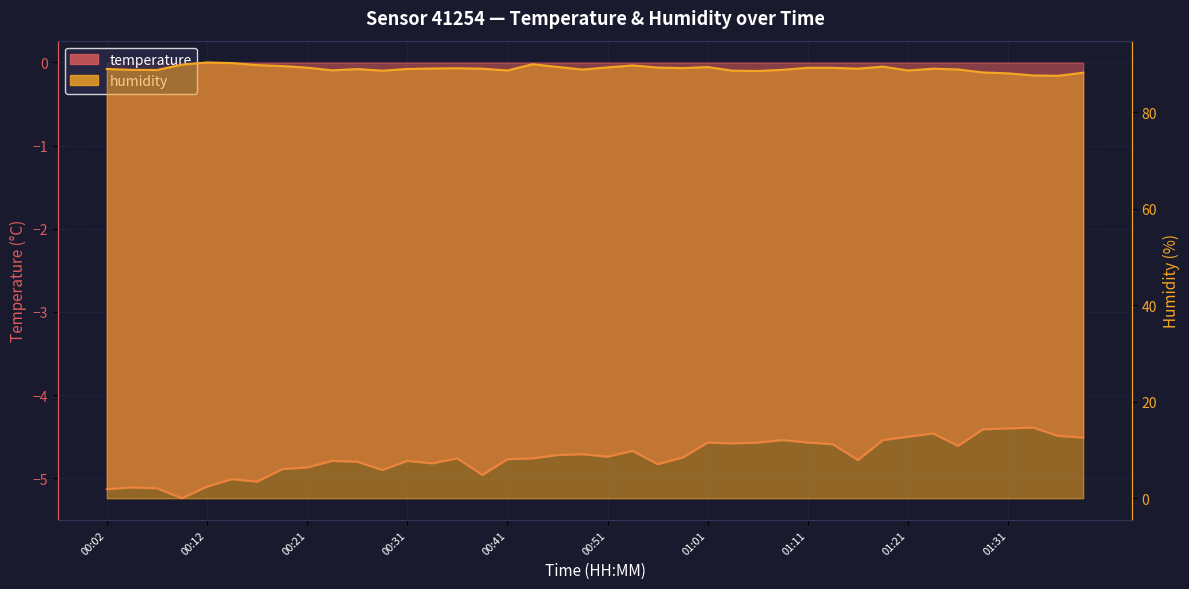

At which category is the sum across all series the highest?

00:12